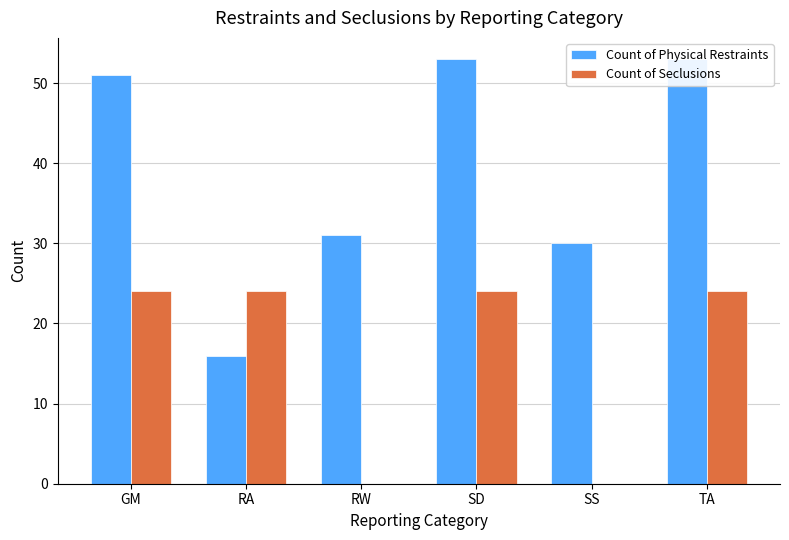

How many distinct data groups are displayed?

2